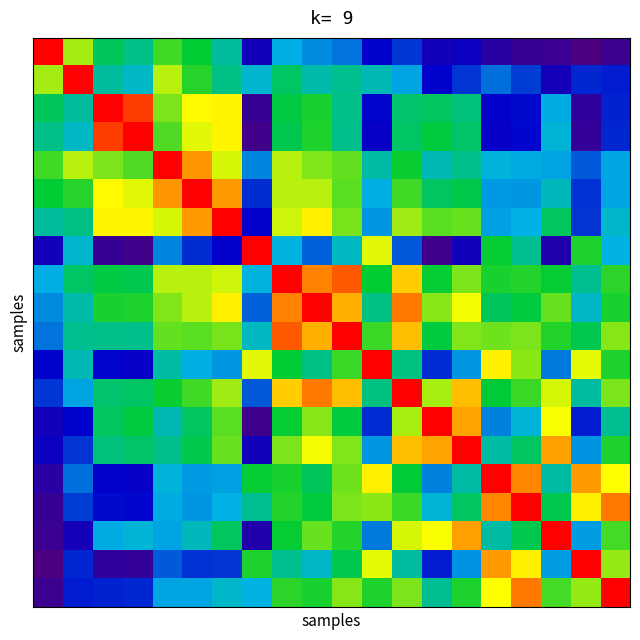

How many categories are shown in the chart?

20